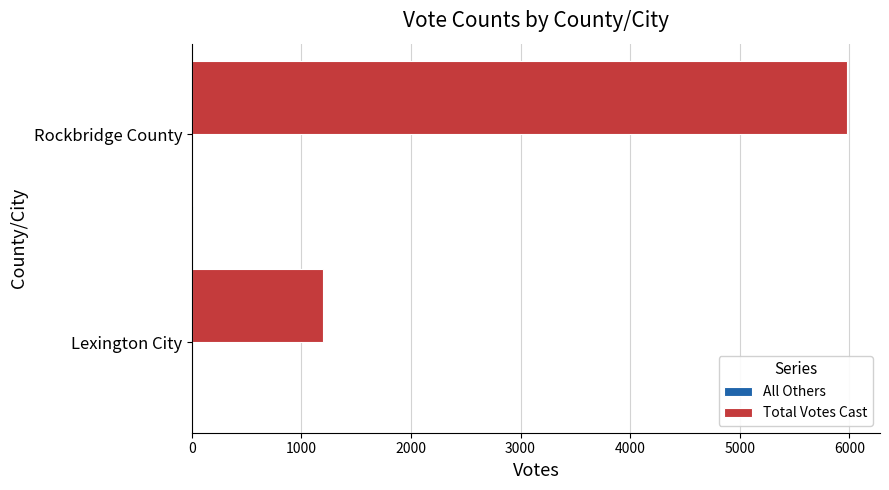

At which category is the sum across all series the highest?

Rockbridge County